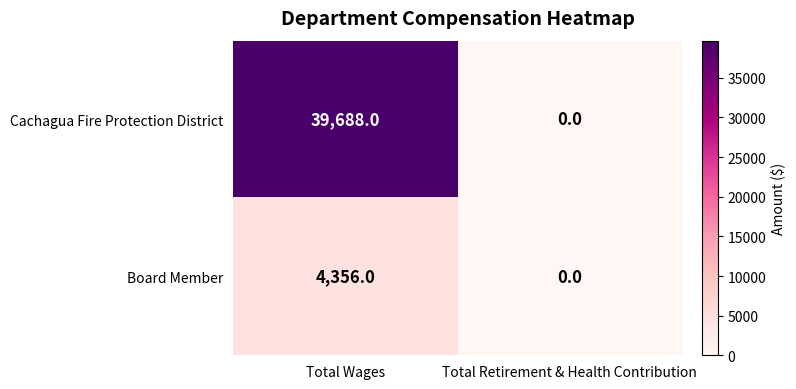

At which category does the chart reach its minimum across all series?

Total Retirement & Health Contribution